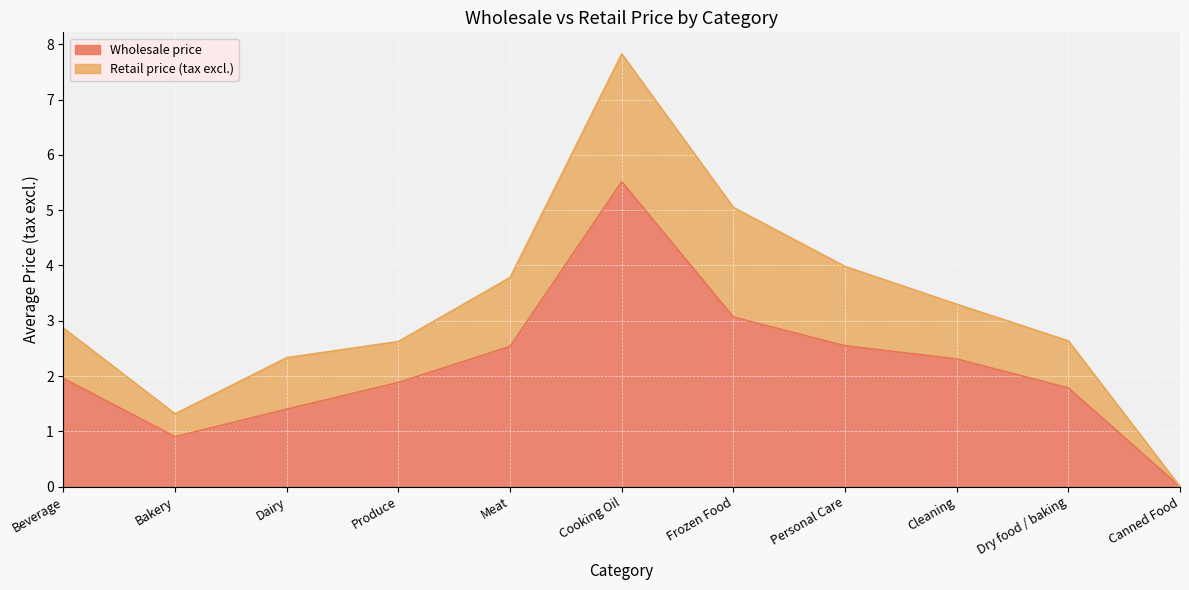

What is the total value across all series at Bakery?

1.3